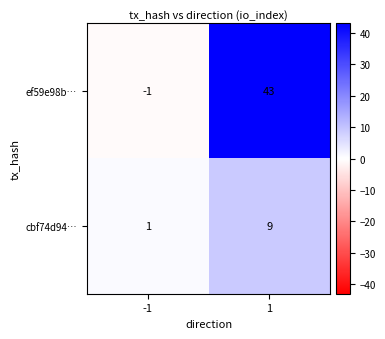

Rank the series by their average value, from lowest to highest.

cbf74d94…, ef59e98b…